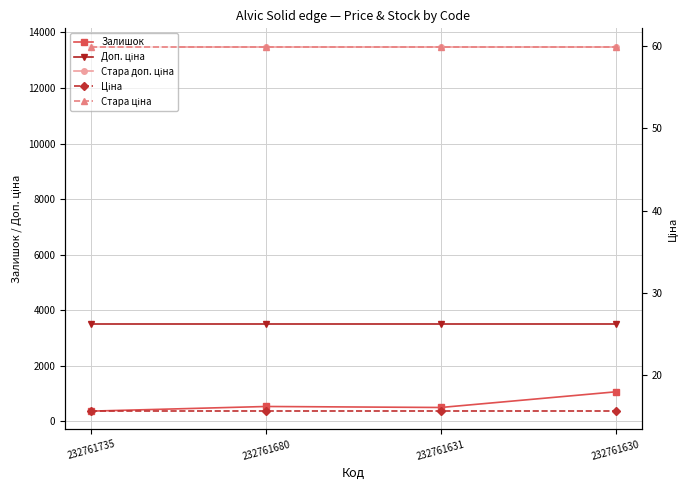

The value of Доп. ціна at 232761735 is 1479.5. True or false?

False